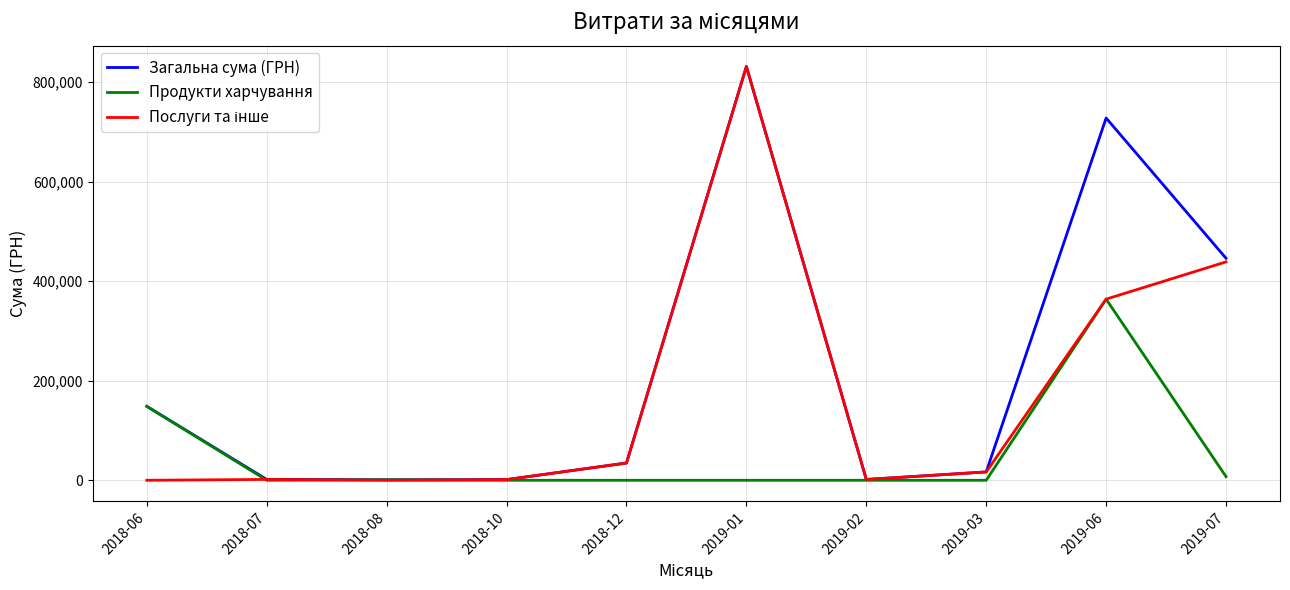

What is the total value across all series at 2019-06?

1455044.8